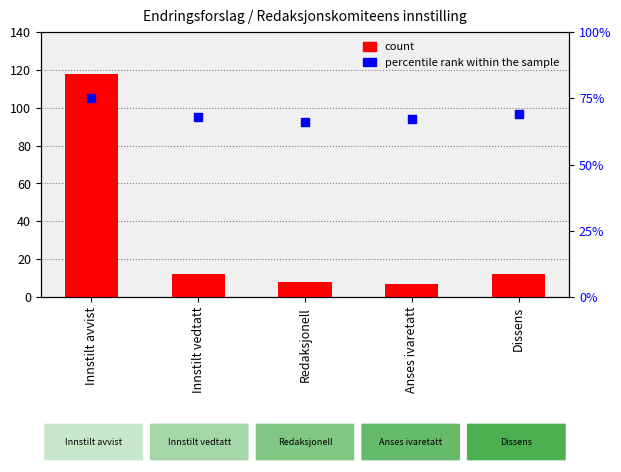

Is the value of percentile rank within the sample at Anses ivaretatt greater than the value of count at Innstilt vedtatt?

Yes